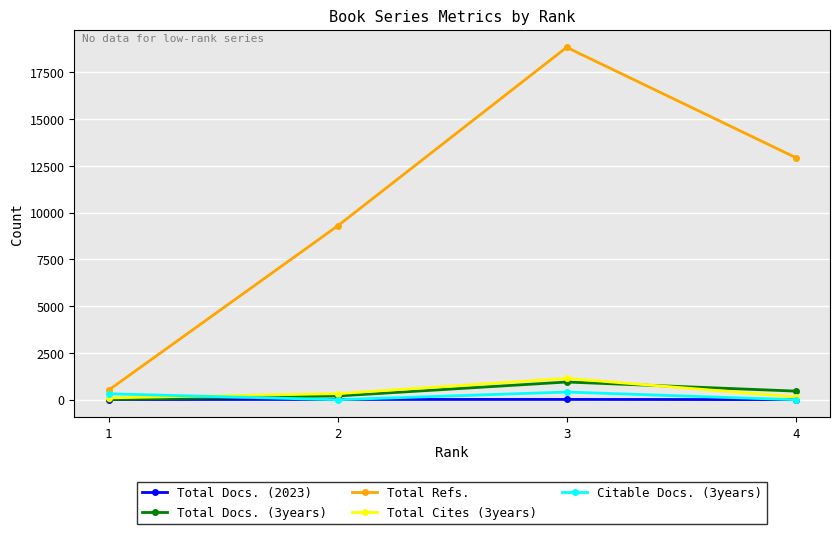

How many values in the Total Docs. (2023) series are below 16?

2